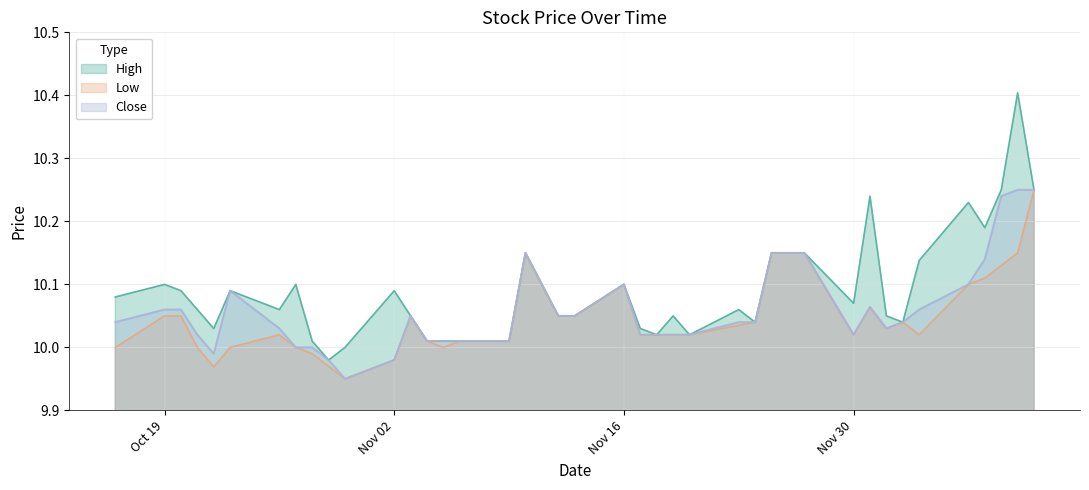

True or false: Close has a value of 10.2 at 2020-12-09.

True